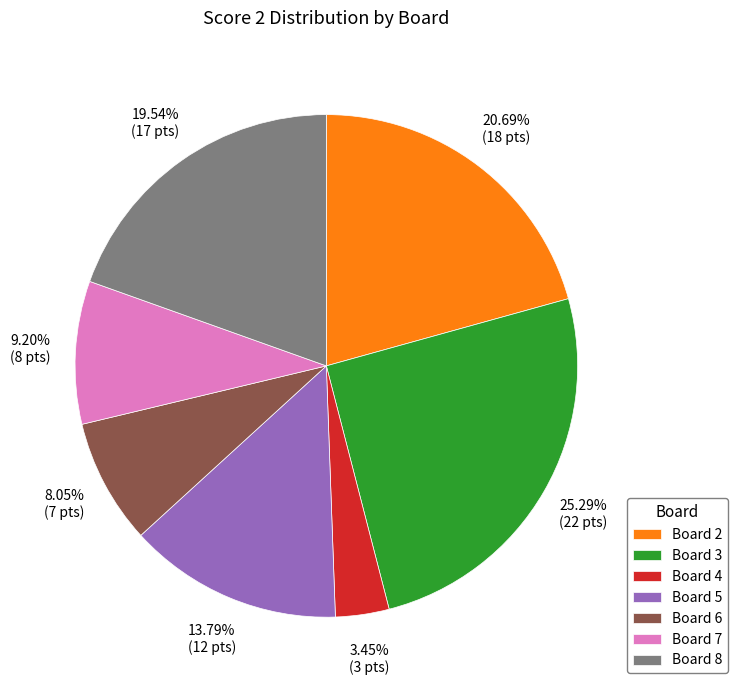

Between Board 8 and Board 4, which is larger?

Board 8